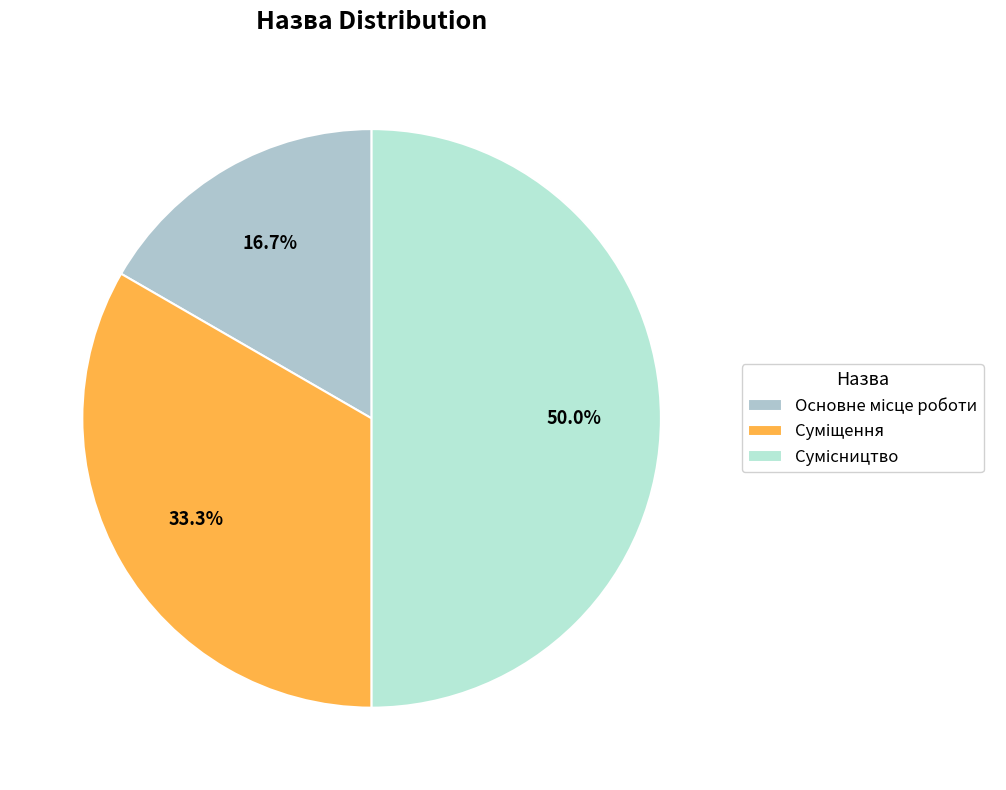

Is Основне місце роботи the majority of the pie?

No